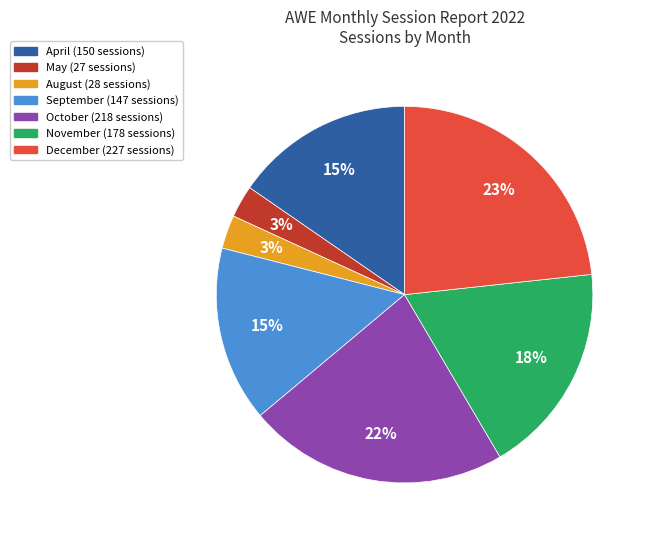

True or false: August accounts for 3% of the total.

True